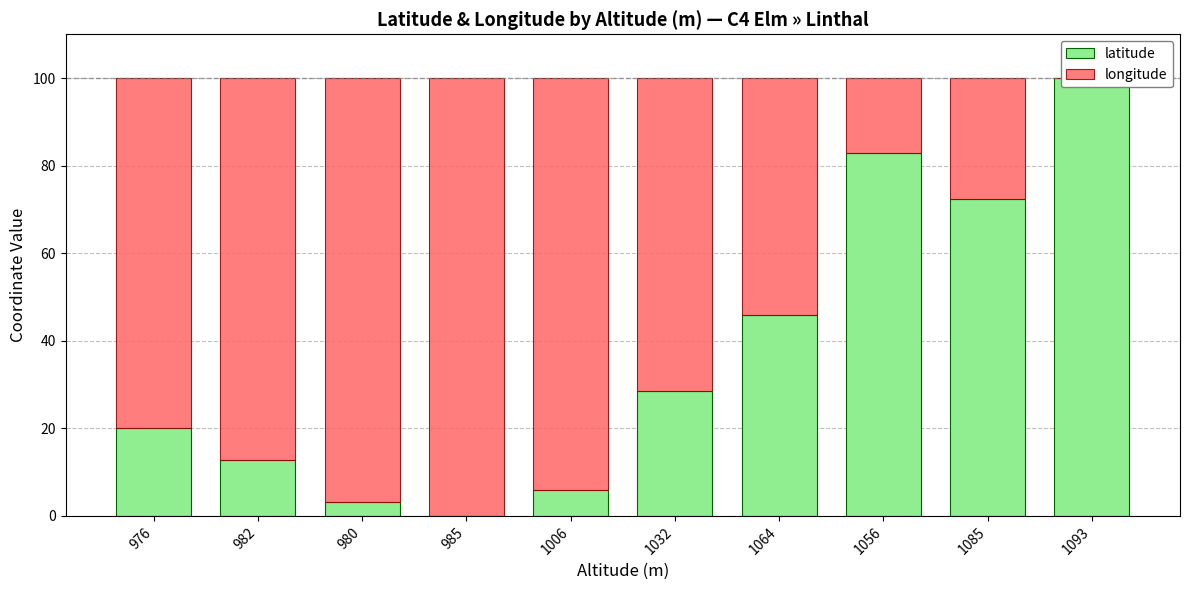

The latitude series shows 4.7 at 980. True or false?

False